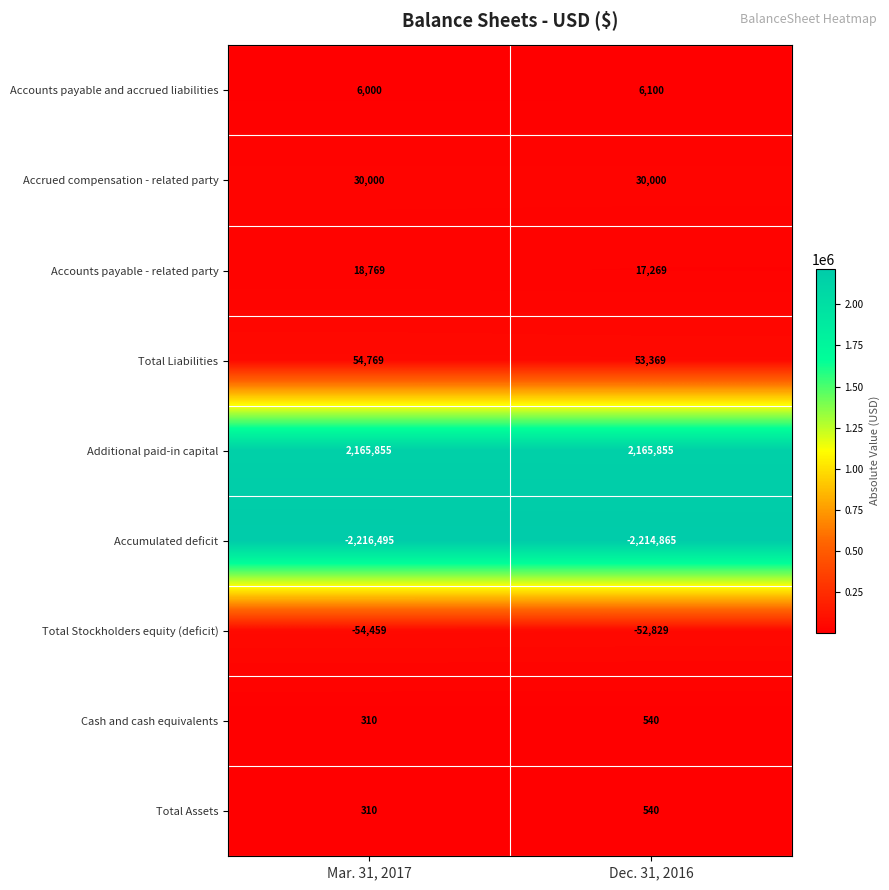

True or false: Cash and cash equivalents has a value of 310 at Mar. 31, 2017.

True